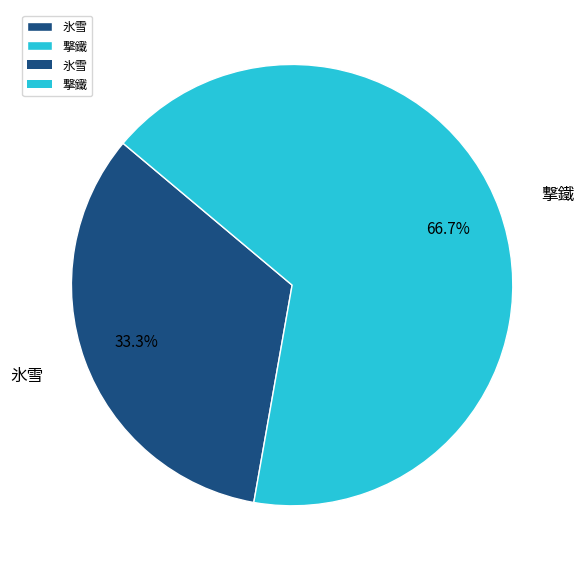

What is the ratio of the value at 撃鐵 to the value at 氷雪?

2.0